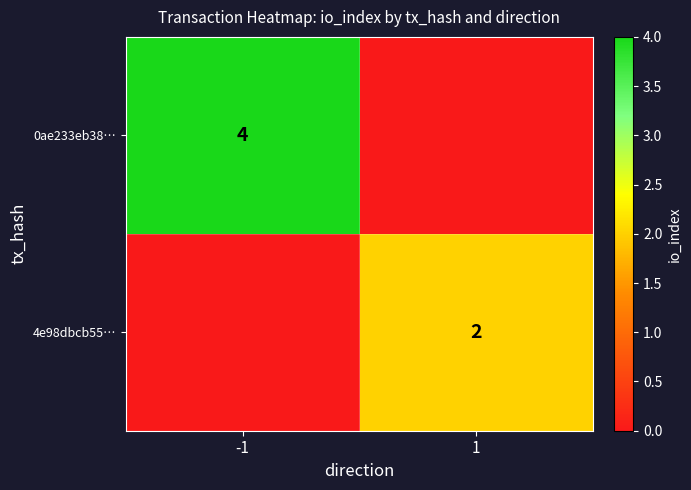

At how many categories does at least one series exceed 2?

1